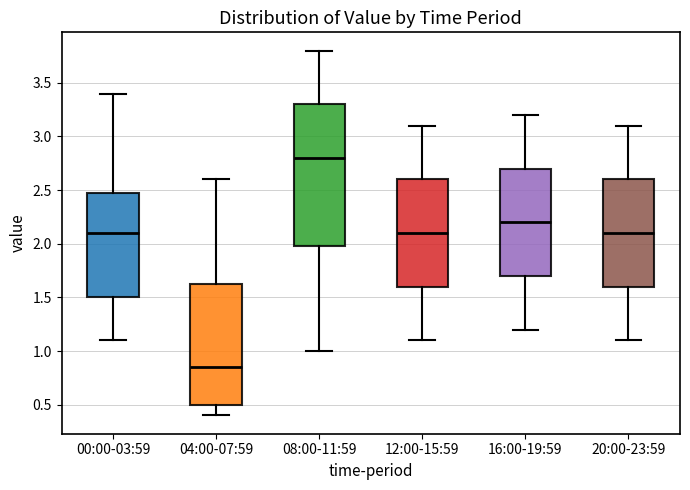

Which box's median line is the highest?

08:00-11:59